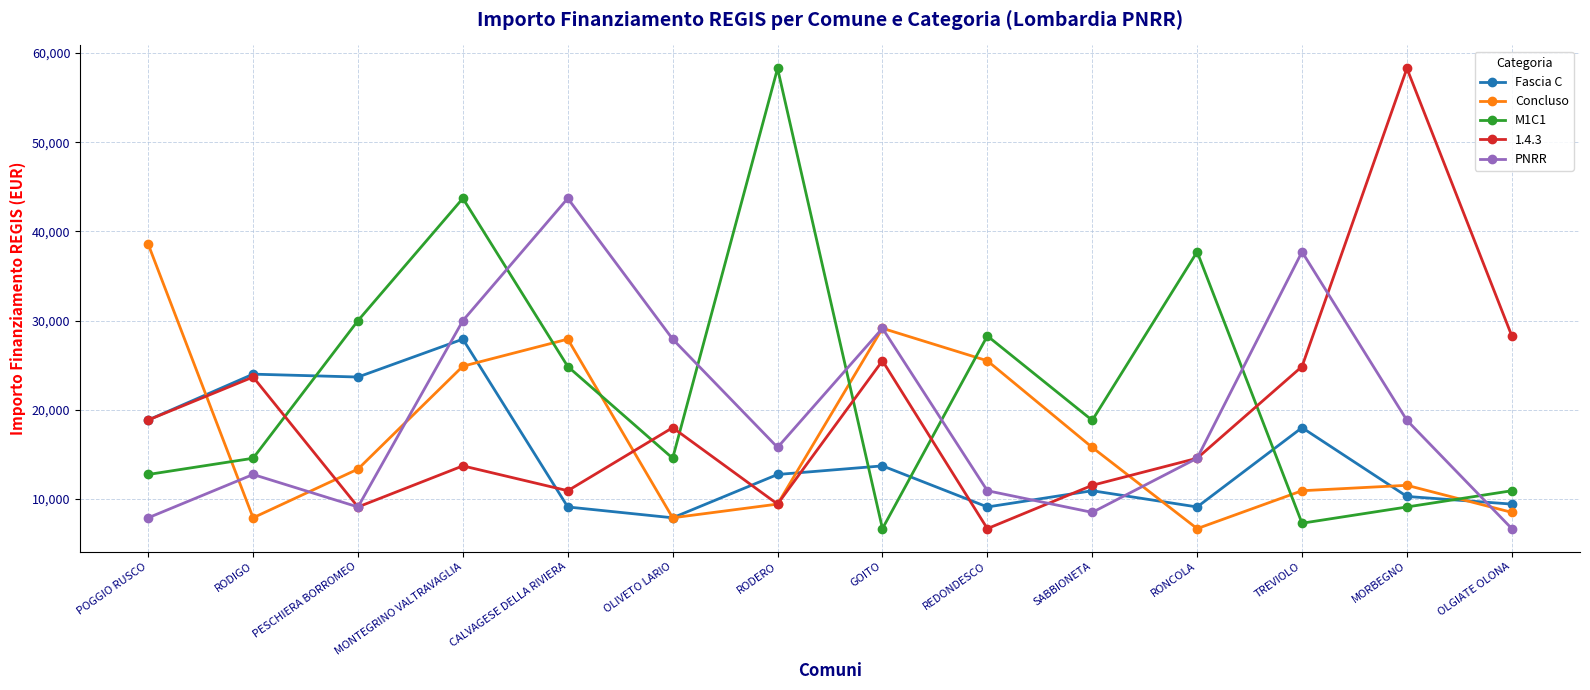

What is the spread (max minus min) of values at POGGIO RUSCO?

30674